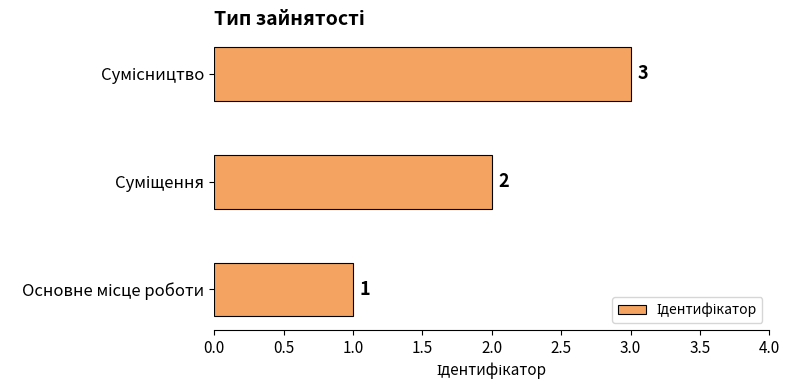

What is the maximum value shown in the chart?

3